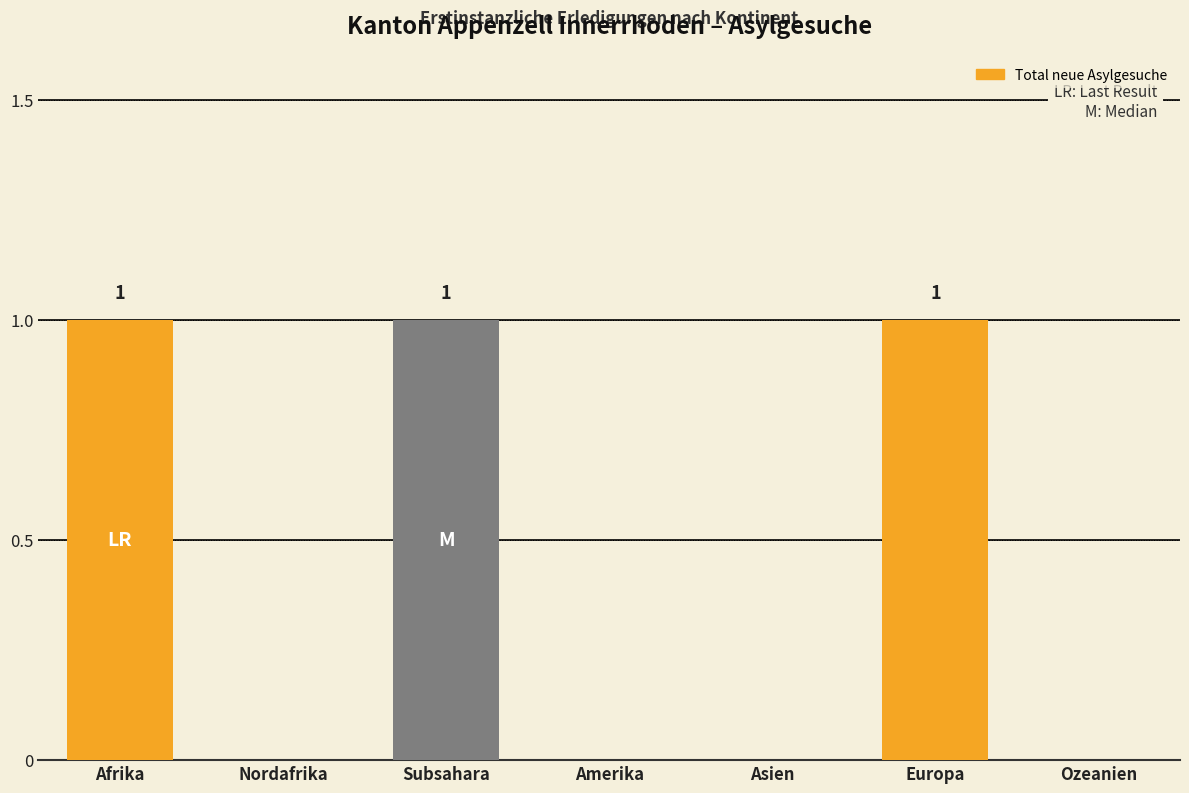

Reading right to left, what are all the values shown in this chart?

Ozeanien=0	Europa=1	Asien=0	Amerika=0	Subsahara=1	Nordafrika=0	Afrika=1